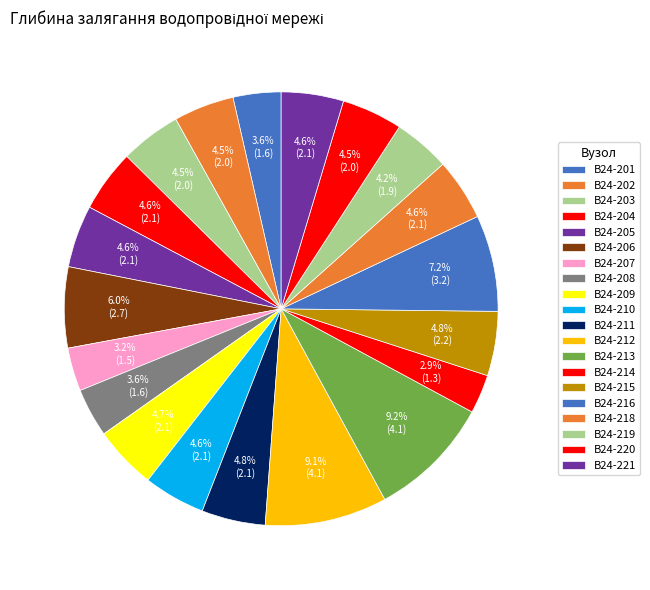

Count the number of slices in the pie.

20